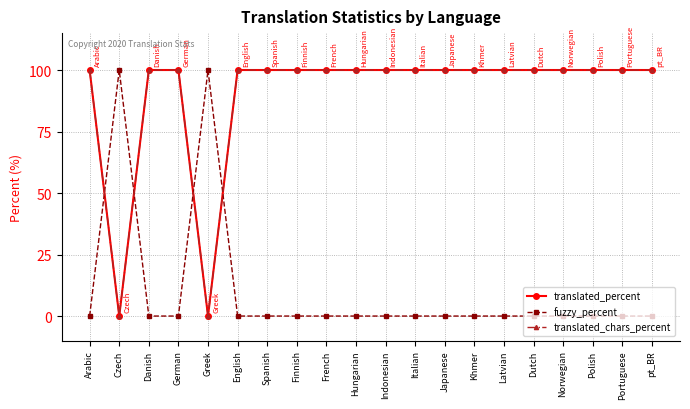

What is the value of the translated_chars_percent point at the 12th from the left?

100